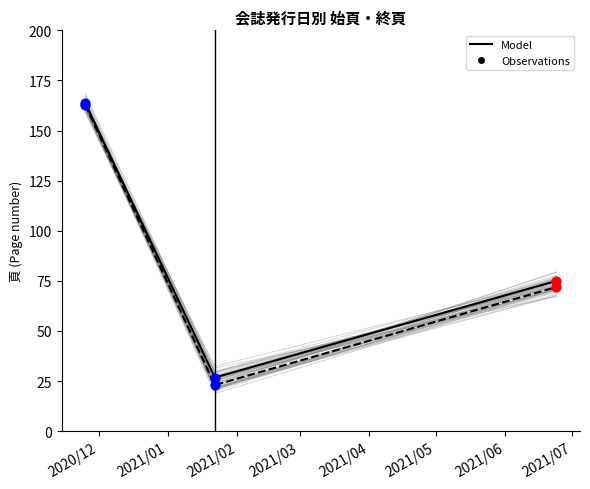

Is the value of 終頁 at 2021/6/24 greater than the value of 始頁 at 2021/1/22?

Yes